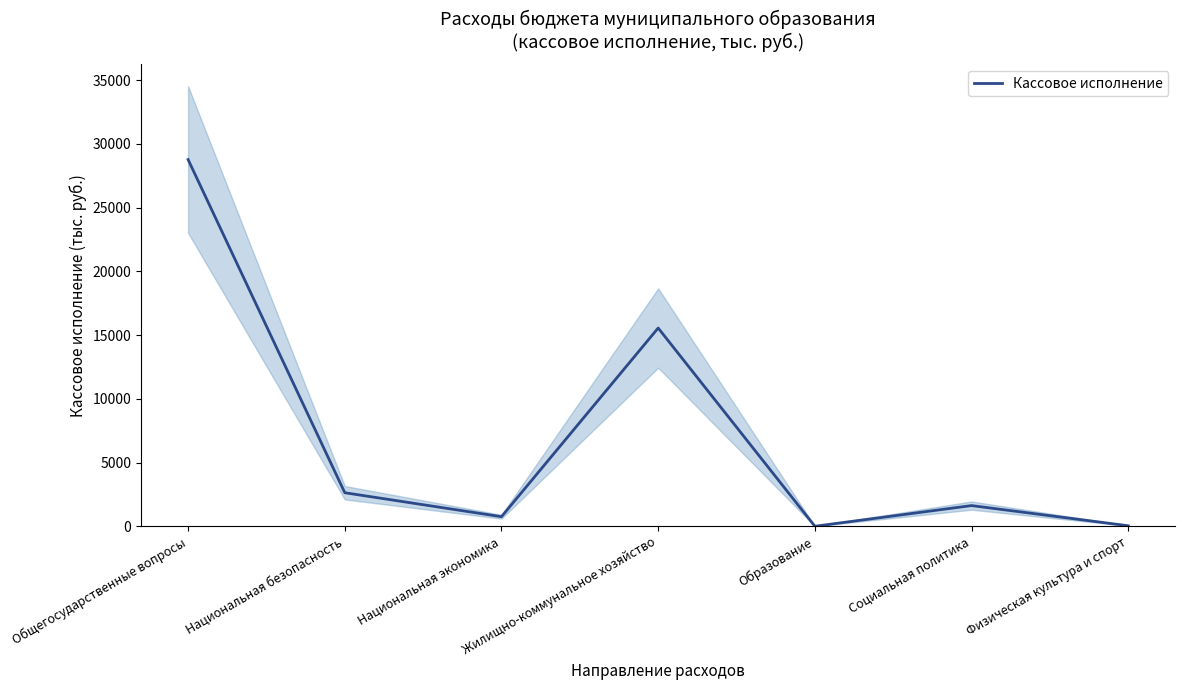

How many lines are shown in the chart?

1